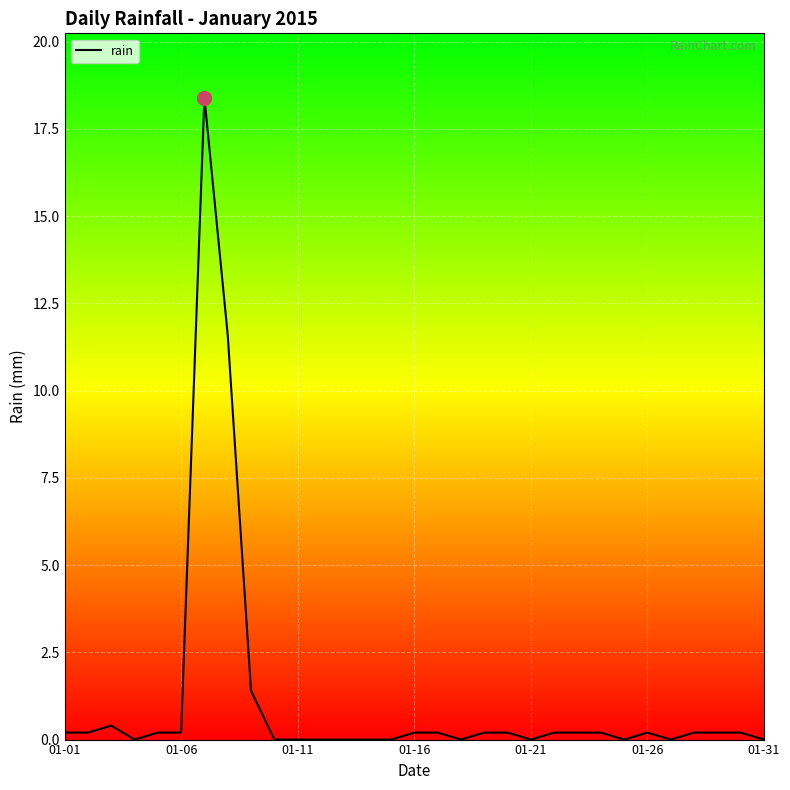

What is the difference between the maximum and minimum values?

18.4